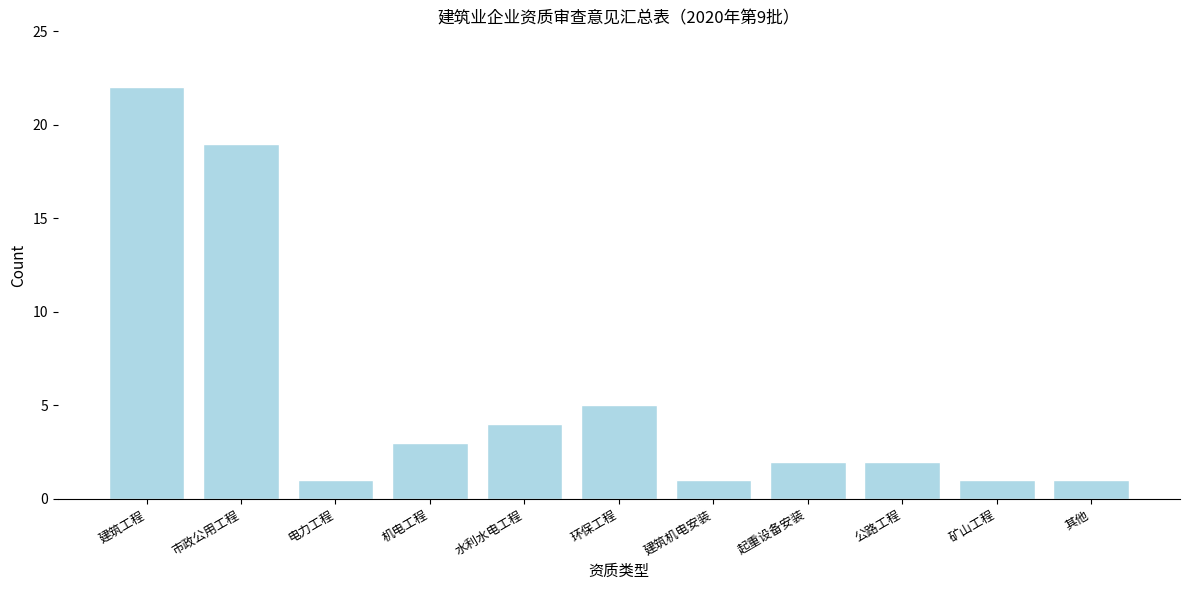

Reading right to left, extract all data points from this chart.

其他=1	矿山工程=1	公路工程=2	起重设备安装=2	建筑机电安装=1	环保工程=5	水利水电工程=4	机电工程=3	电力工程=1	市政公用工程=19	建筑工程=22